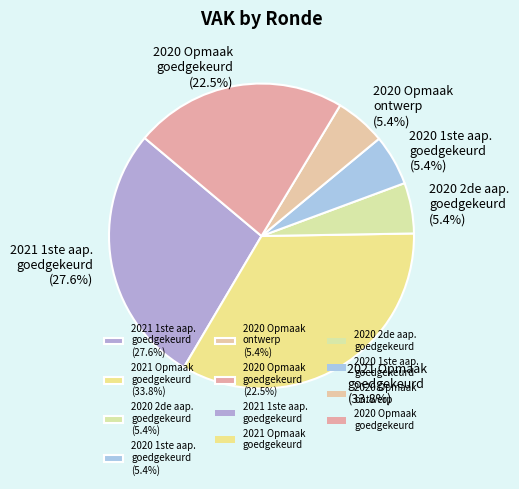

Approximately how many times larger is the value at 2021 Opmaak goedgekeurd (33.8%) compared to 2020 2de aap. goedgekeurd (5.4%)?

6.3